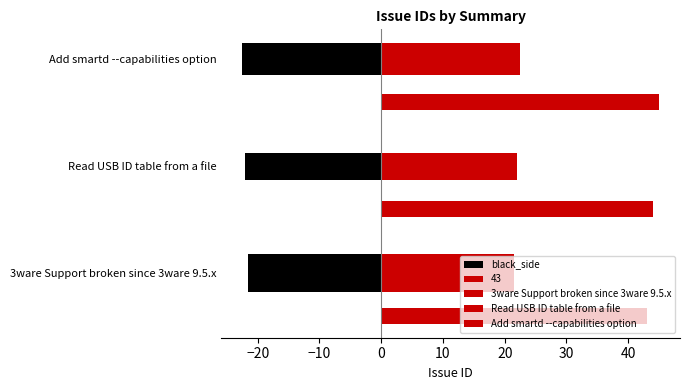

What is the difference between the maximum and second lowest values?

1